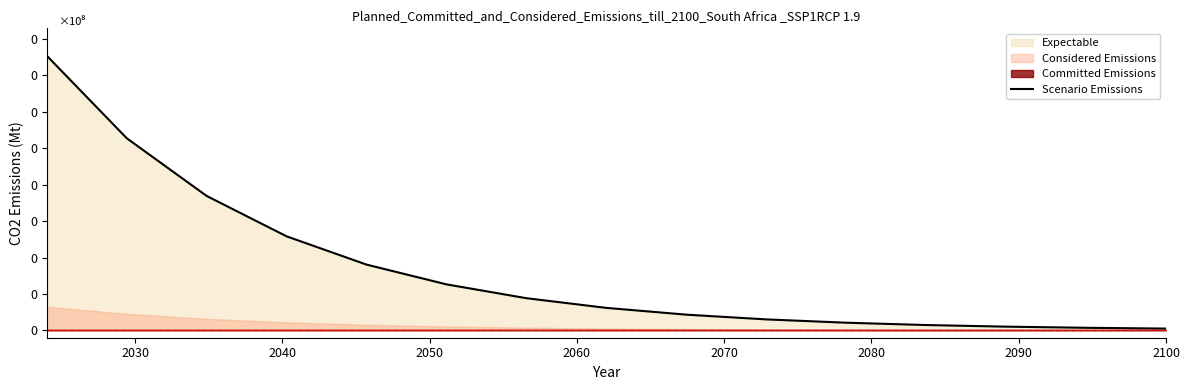

Reading right to left, list all the values displayed in this chart.

2539.6	3629.8	5187.8	7414.6	10597.3	15146.1	21647.3	30939.2	44219.6	63200.4	90328.6	129101.3	184516.7	263718.6	376917.2